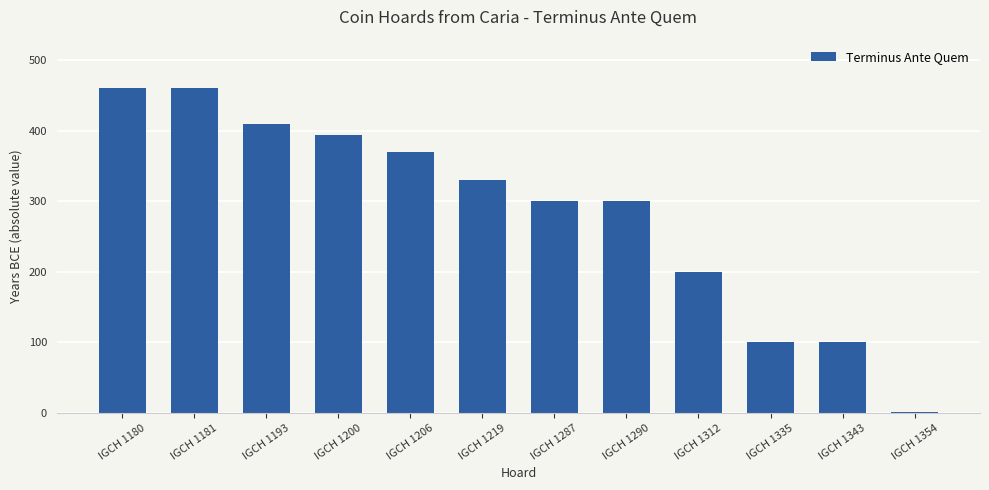

Reading left to right, transcribe all the data shown in this chart.

IGCH 1180=460	IGCH 1181=460	IGCH 1193=410	IGCH 1200=394	IGCH 1206=370	IGCH 1219=330	IGCH 1287=300	IGCH 1290=300	IGCH 1312=200	IGCH 1335=100	IGCH 1343=100	IGCH 1354=1